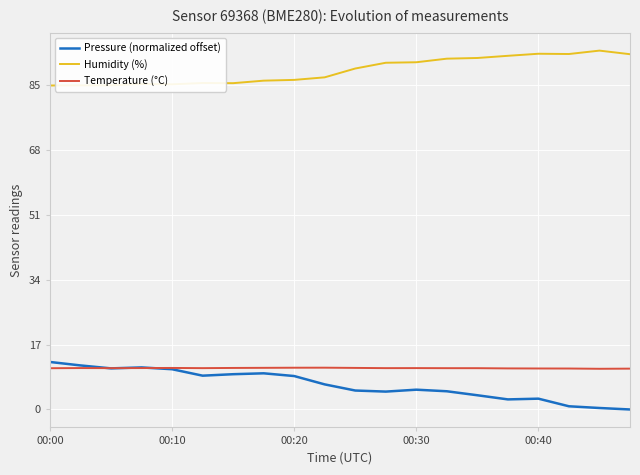

What is the highest value of the Humidity (%) series?

94.0